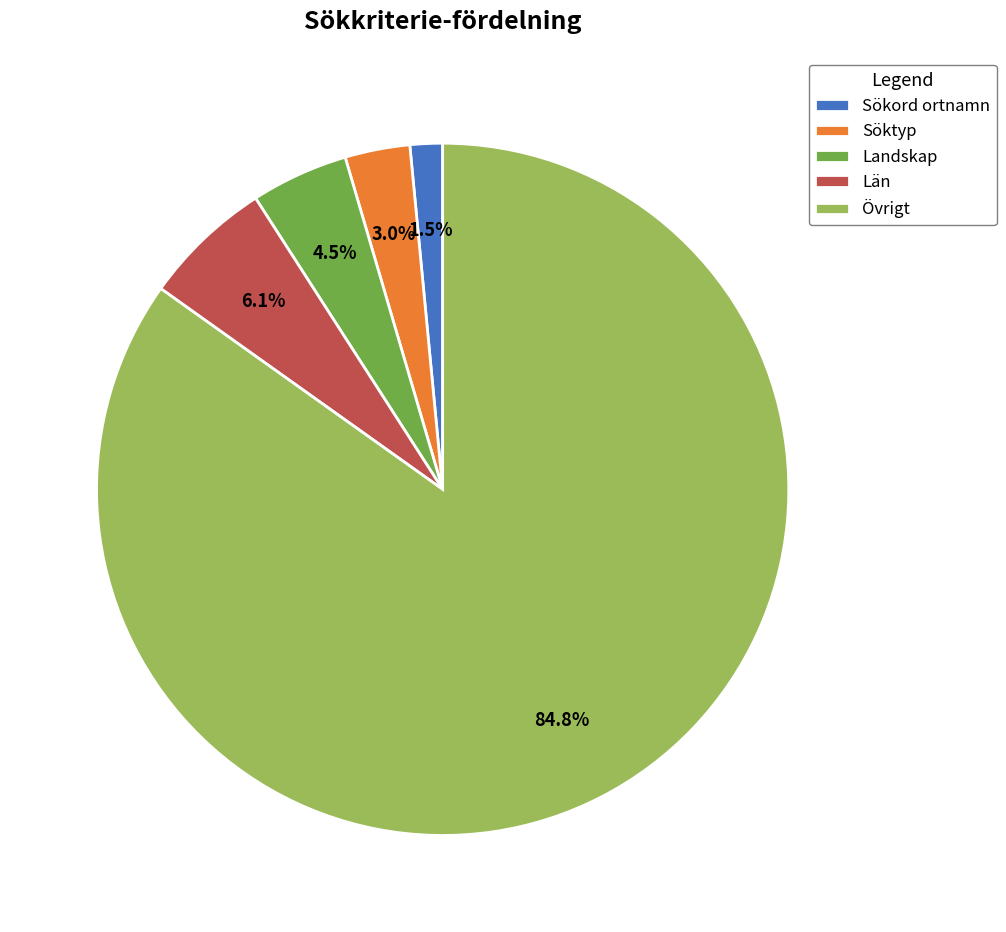

What is the total percentage of Övrigt and Söktyp?

87.9%